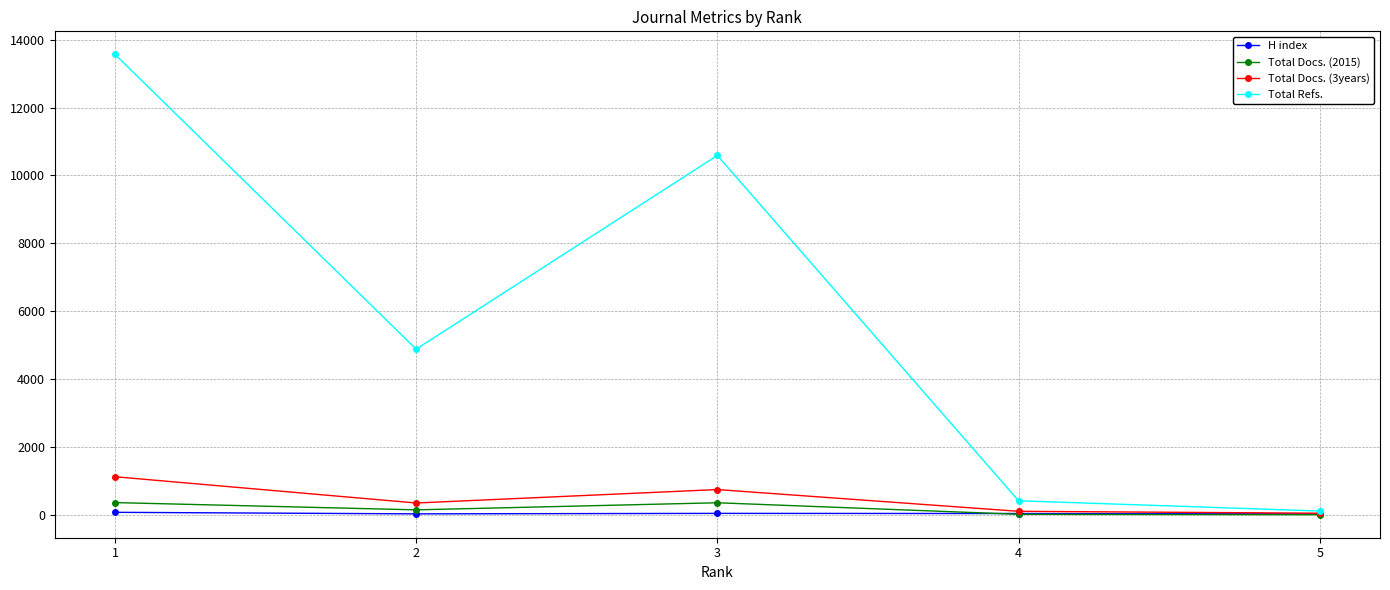

Read the H index value at 1, to the nearest 10.

70